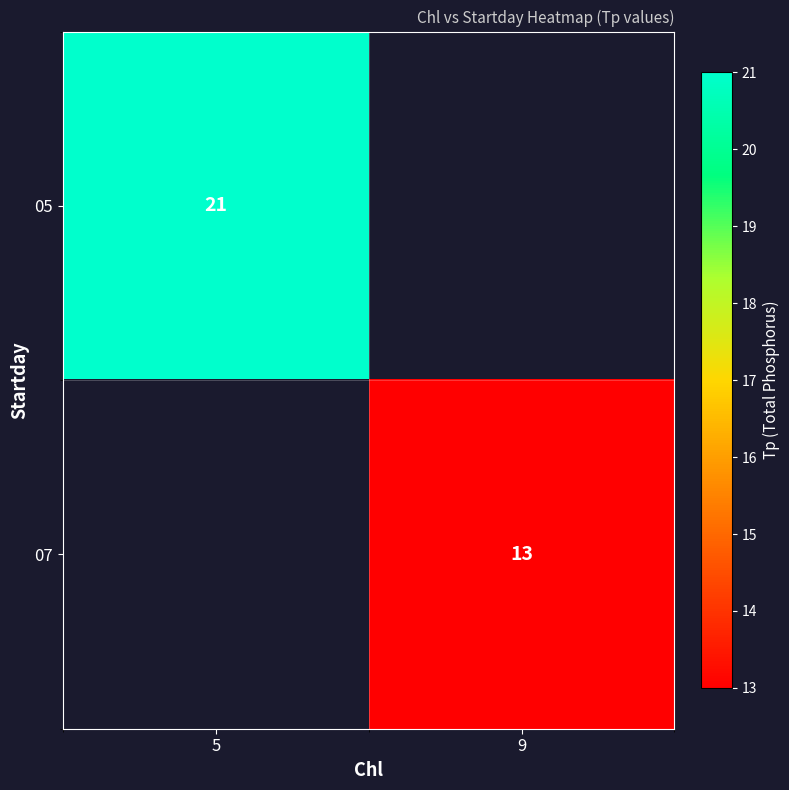

The value of 07 at 9 is 13. True or false?

True